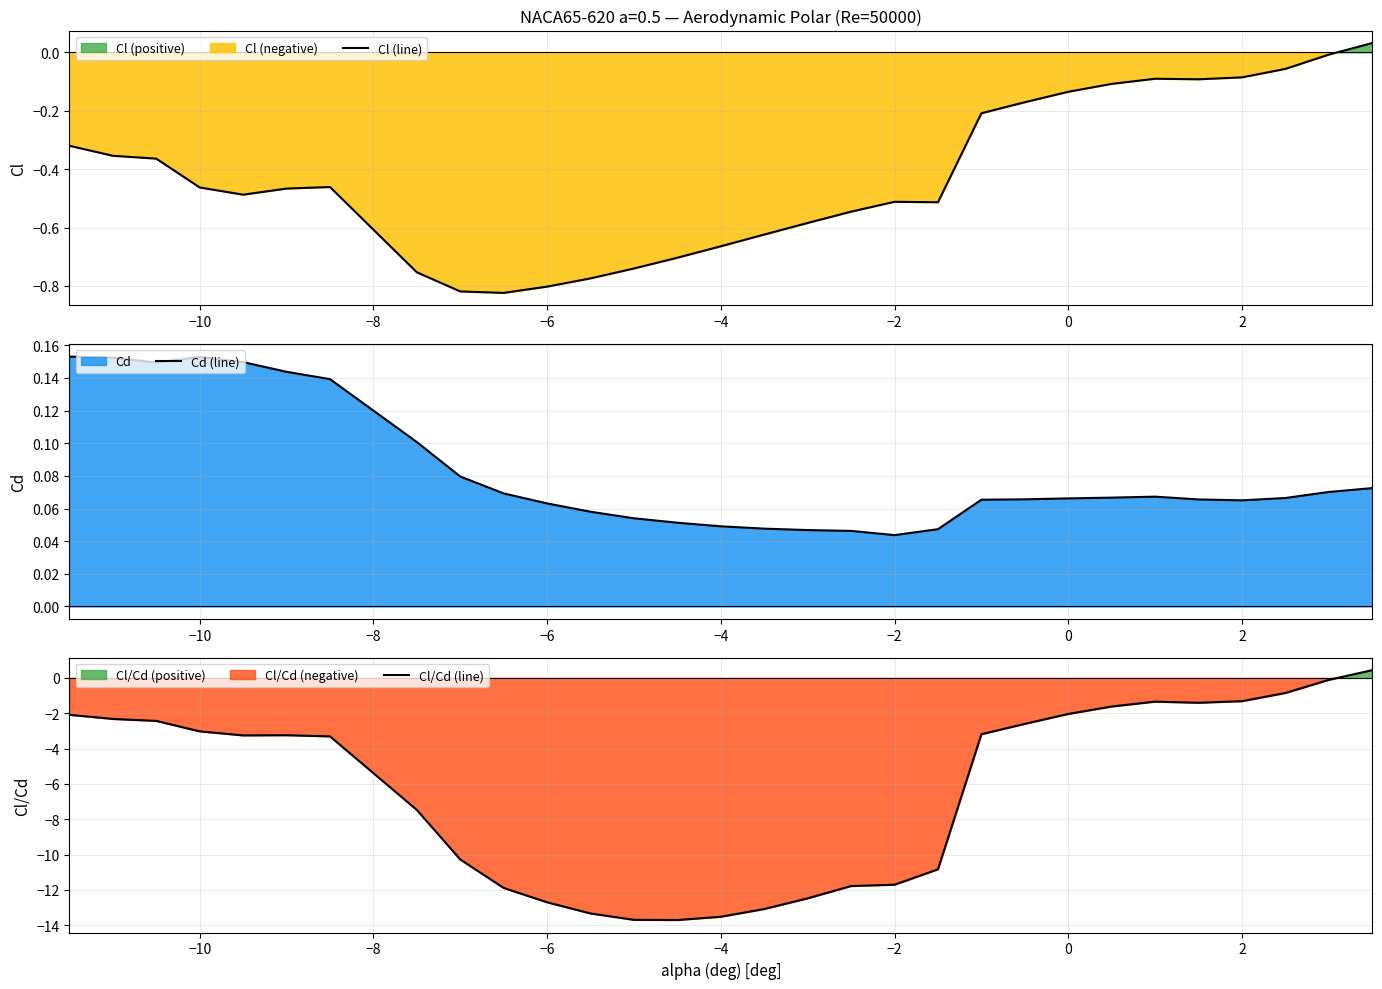

How many interior local valleys does the Cd (line) series have?

3